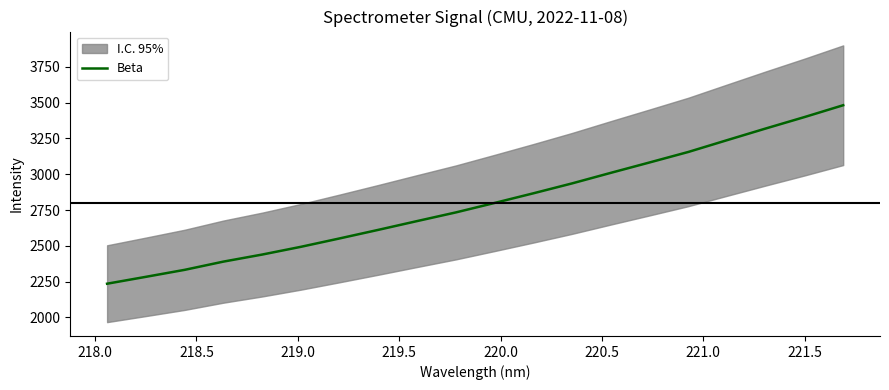

What is the average value?

2801.6